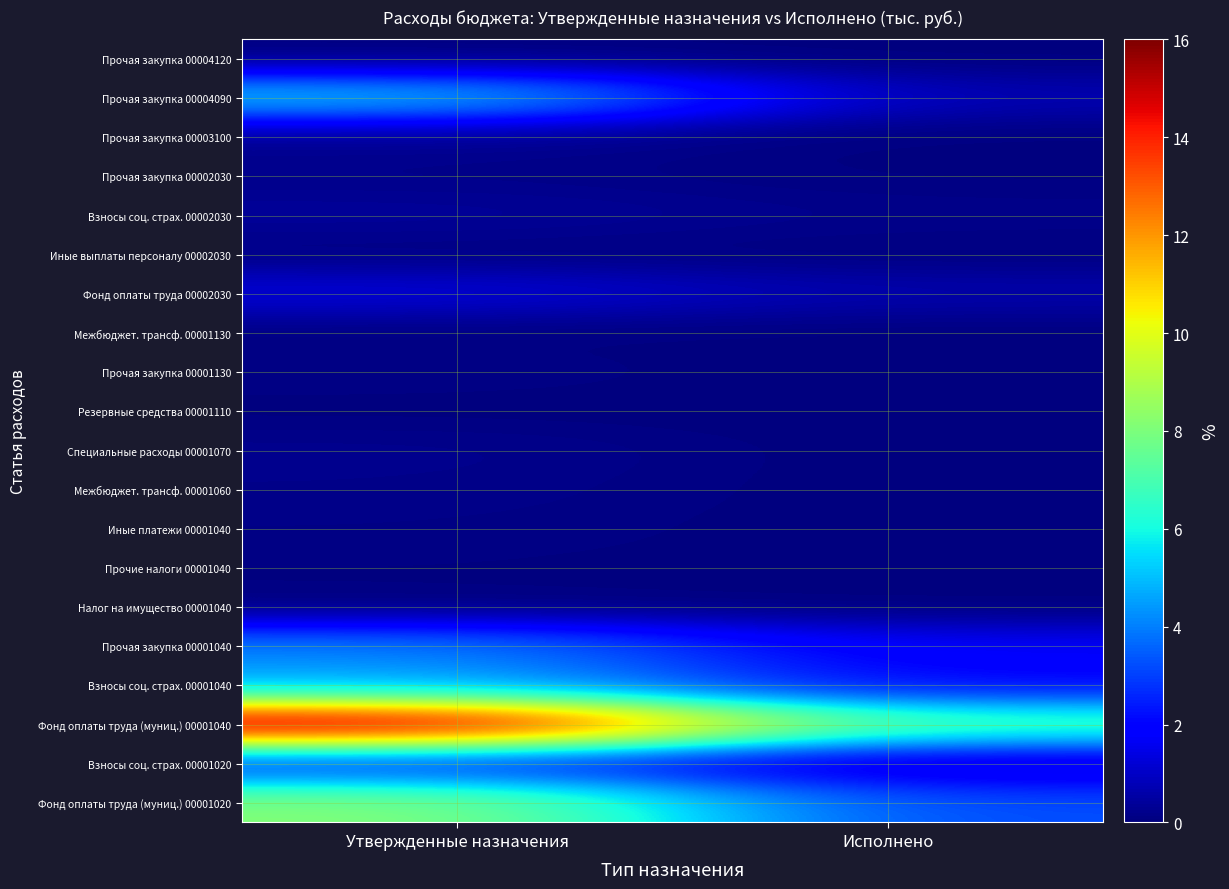

Reading left to right, extract all data points from this chart.

Фонд оплаты труда (муниц.) 00001020: Утвержденные назначения=8.2	Исполнено=3.2
Взносы соц. страх. 00001020: Утвержденные назначения=2.5	Исполнено=1.0
Фонд оплаты труда (муниц.) 00001040: Утвержденные назначения=16.0	Исполнено=7.1
Взносы соц. страх. 00001040: Утвержденные назначения=4.7	Исполнено=2.0
Прочая закупка 00001040: Утвержденные назначения=4.1	Исполнено=1.7
Налог на имущество 00001040: Утвержденные назначения=0.0	Исполнено=0.0
Прочие налоги 00001040: Утвержденные назначения=0.1	Исполнено=0.0
Иные платежи 00001040: Утвержденные назначения=0.1	Исполнено=0.0
Межбюджет. трансф. 00001060: Утвержденные назначения=0.2	Исполнено=0.0
Специальные расходы 00001070: Утвержденные назначения=0.2	Исполнено=0.0
Резервные средства 00001110: Утвержденные назначения=0.0	Исполнено=0.0
Прочая закупка 00001130: Утвержденные назначения=0.1	Исполнено=0.0
Межбюджет. трансф. 00001130: Утвержденные назначения=0.0	Исполнено=0.0
Фонд оплаты труда 00002030: Утвержденные назначения=1.3	Исполнено=0.7
Иные выплаты персоналу 00002030: Утвержденные назначения=0.1	Исполнено=0.0
Взносы соц. страх. 00002030: Утвержденные назначения=0.4	Исполнено=0.2
Прочая закупка 00002030: Утвержденные назначения=0.2	Исполнено=0.0
Прочая закупка 00003100: Утвержденные назначения=0.2	Исполнено=0.0
Прочая закупка 00004090: Утвержденные назначения=5.4	Исполнено=0.7
Прочая закупка 00004120: Утвержденные назначения=0.0	Исполнено=0.0